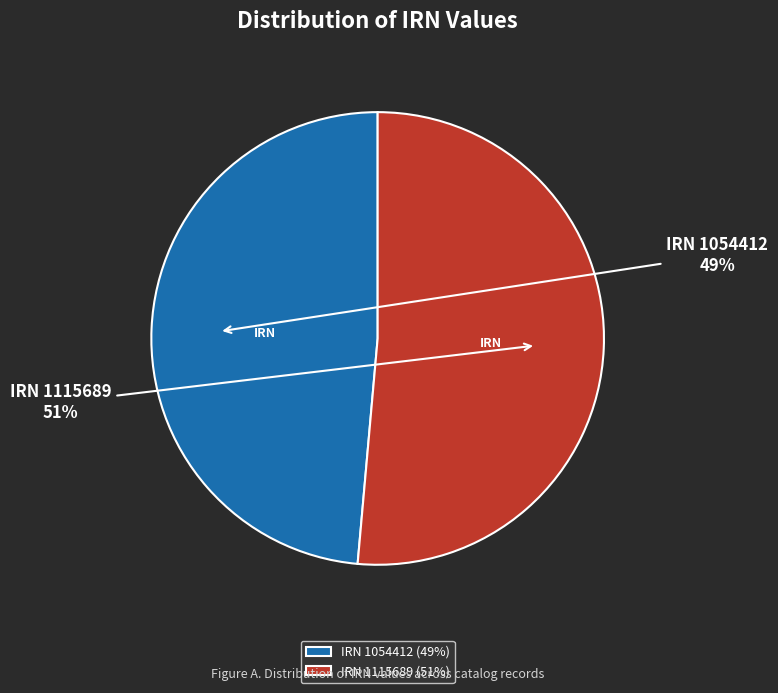

To the nearest percent, what is the average slice percentage?

50%